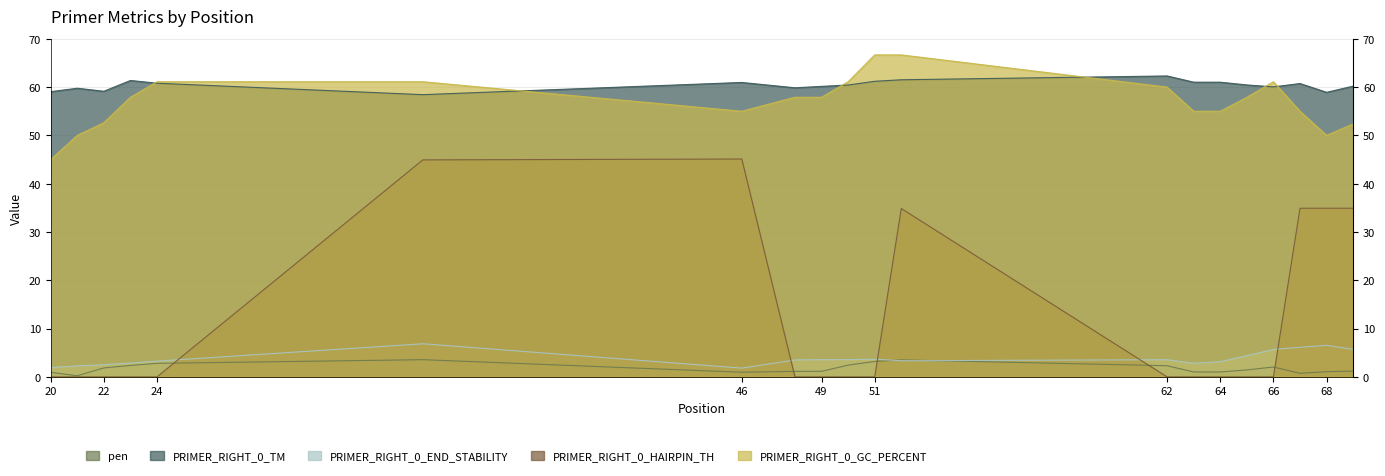

How many values in the pen series are below 1?

4